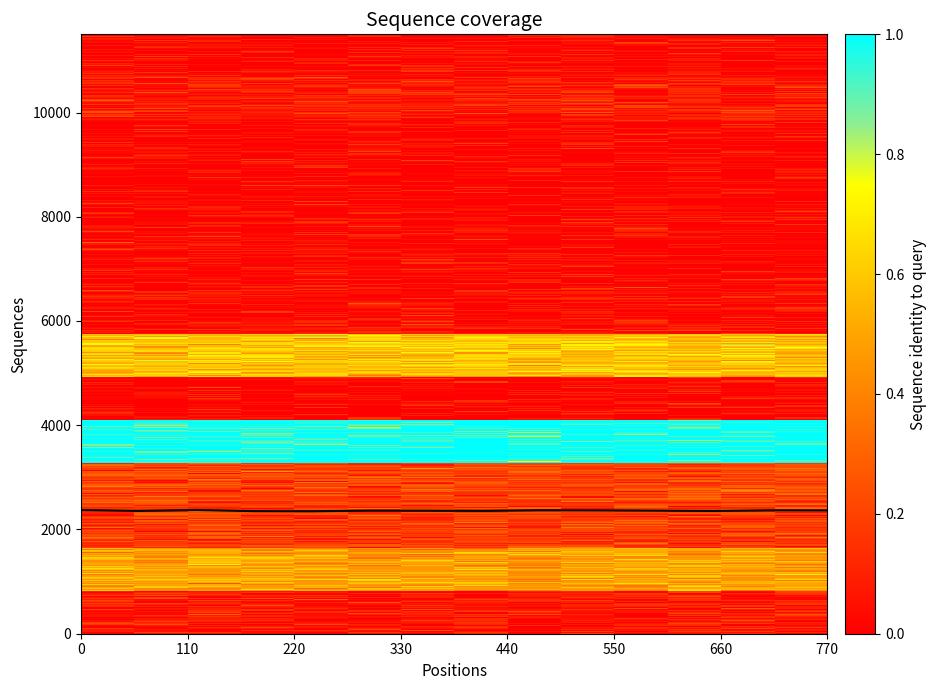

What is the greatest value displayed?

2374.5